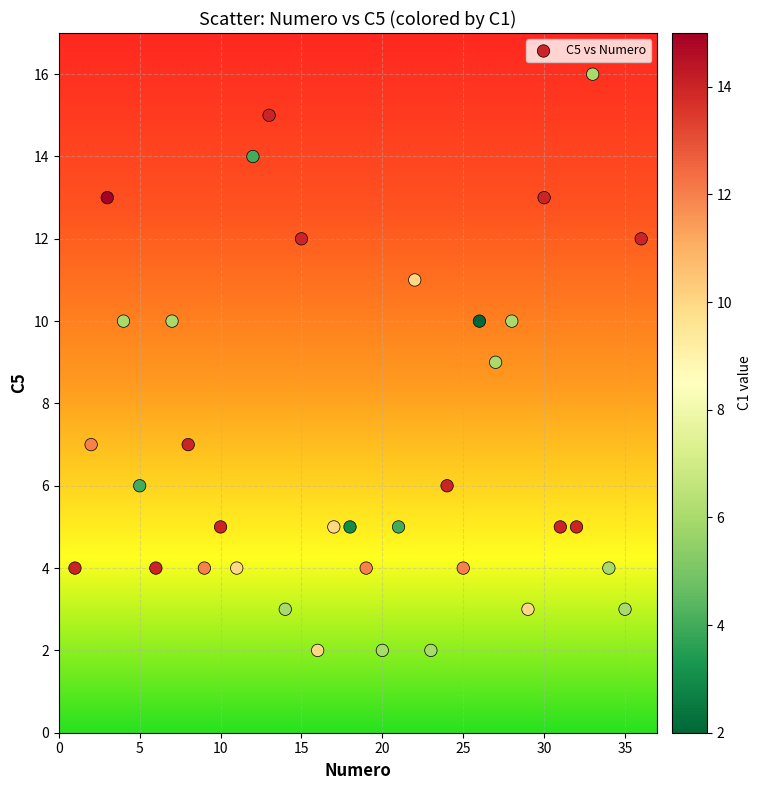

What is the range of X values (max minus min)?

35